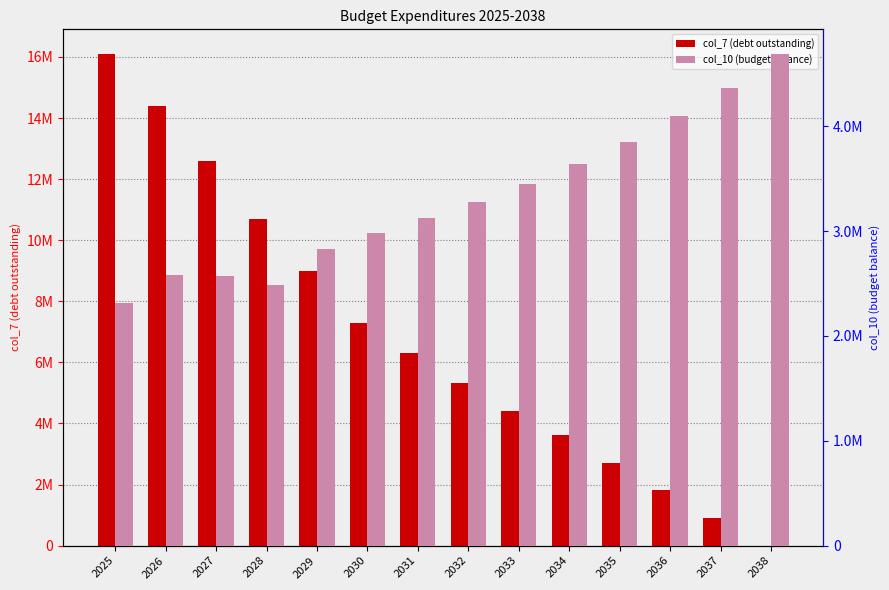

List the series in order of their peak value, lowest first.

col_10 (budget balance), col_7 (debt outstanding)